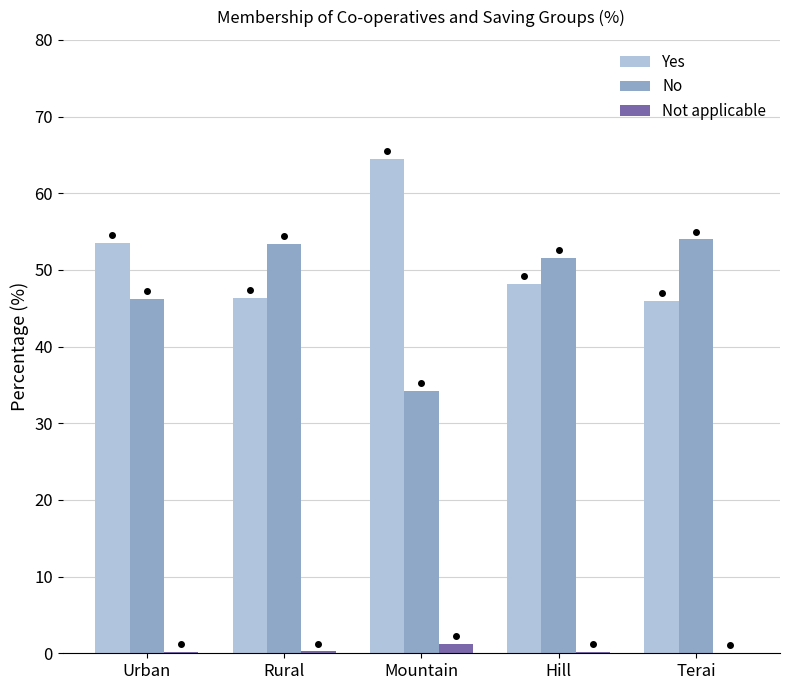

Does the chart contain stacked bars?

No